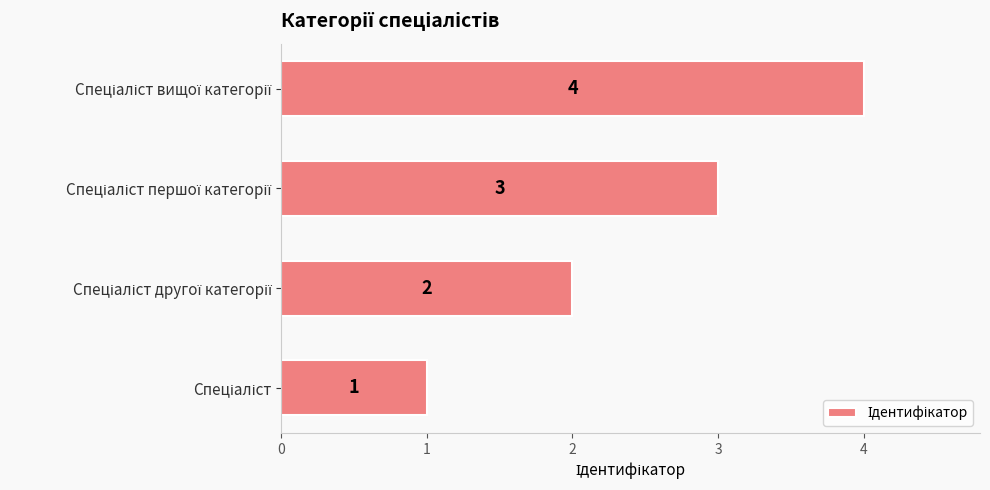

What is the sum of all values?

10